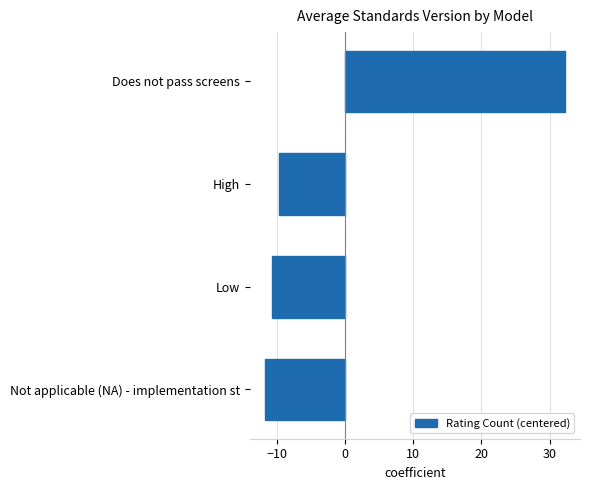

Count the number of categories in the chart.

4